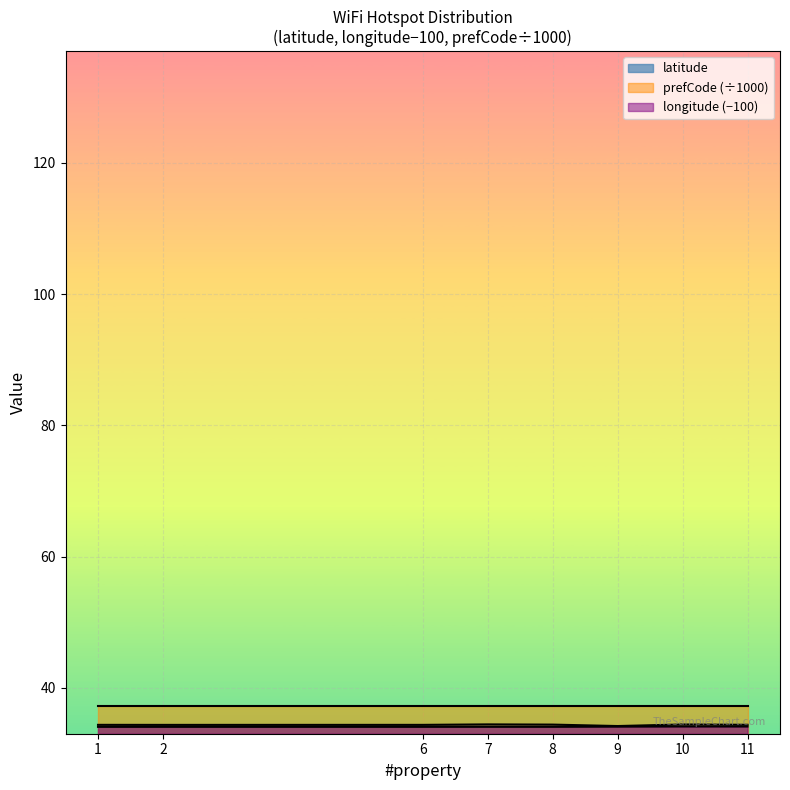

What is the total value across all series at 9?

68.3